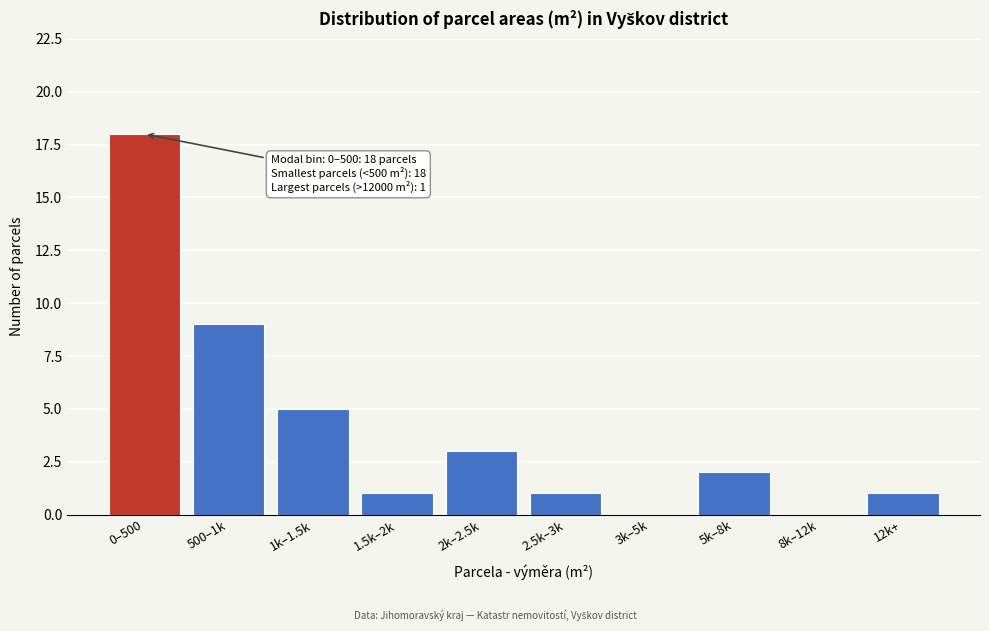

Reading right to left, what are all the values shown in this chart?

12k+=1	8k–12k=0	5k–8k=2	3k–5k=0	2.5k–3k=1	2k–2.5k=3	1.5k–2k=1	1k–1.5k=5	500–1k=9	0–500=18